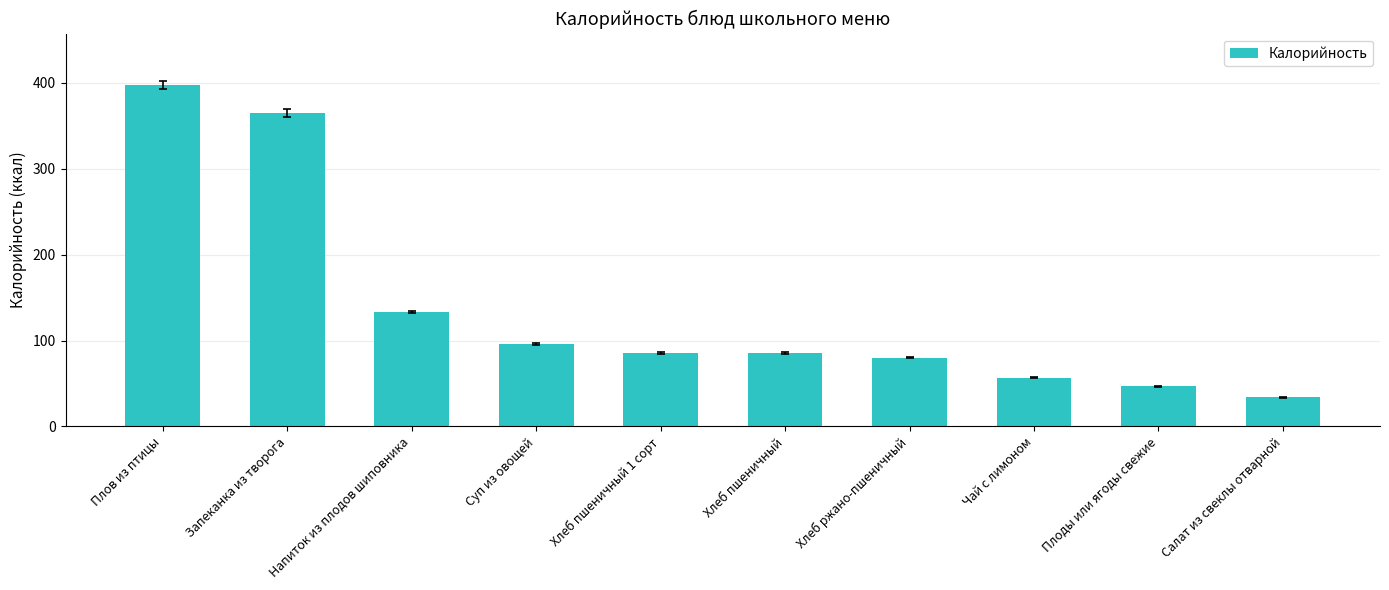

How many data points are less than 85?

4